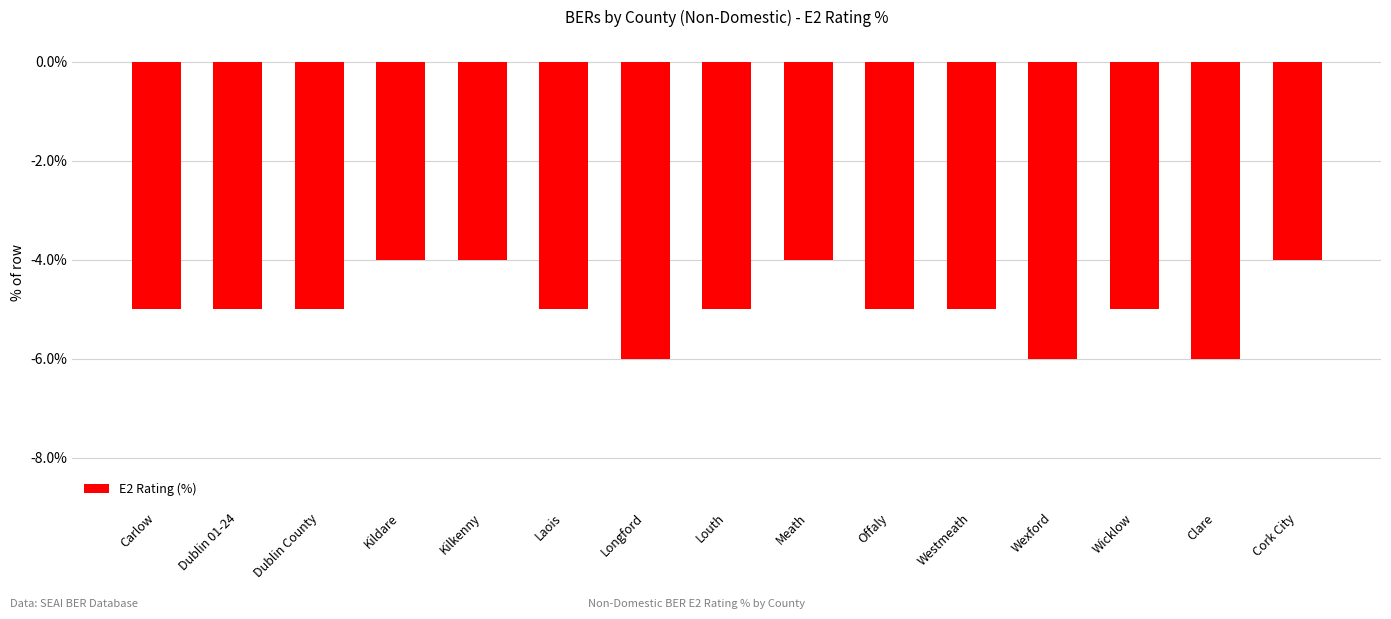

Where is the data nearest to the value -5?

Carlow